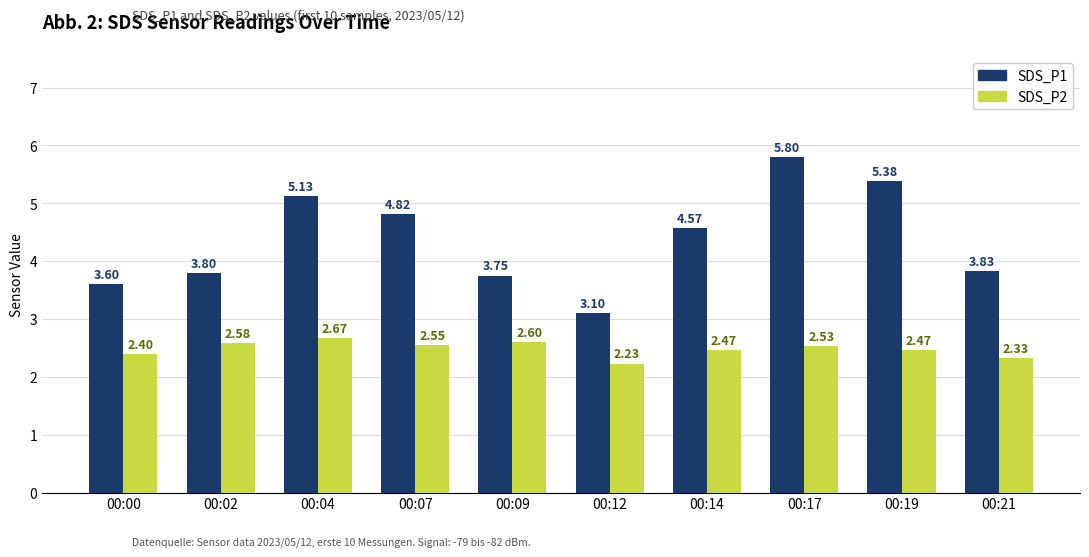

What is the total value across all series at 00:21?

6.2